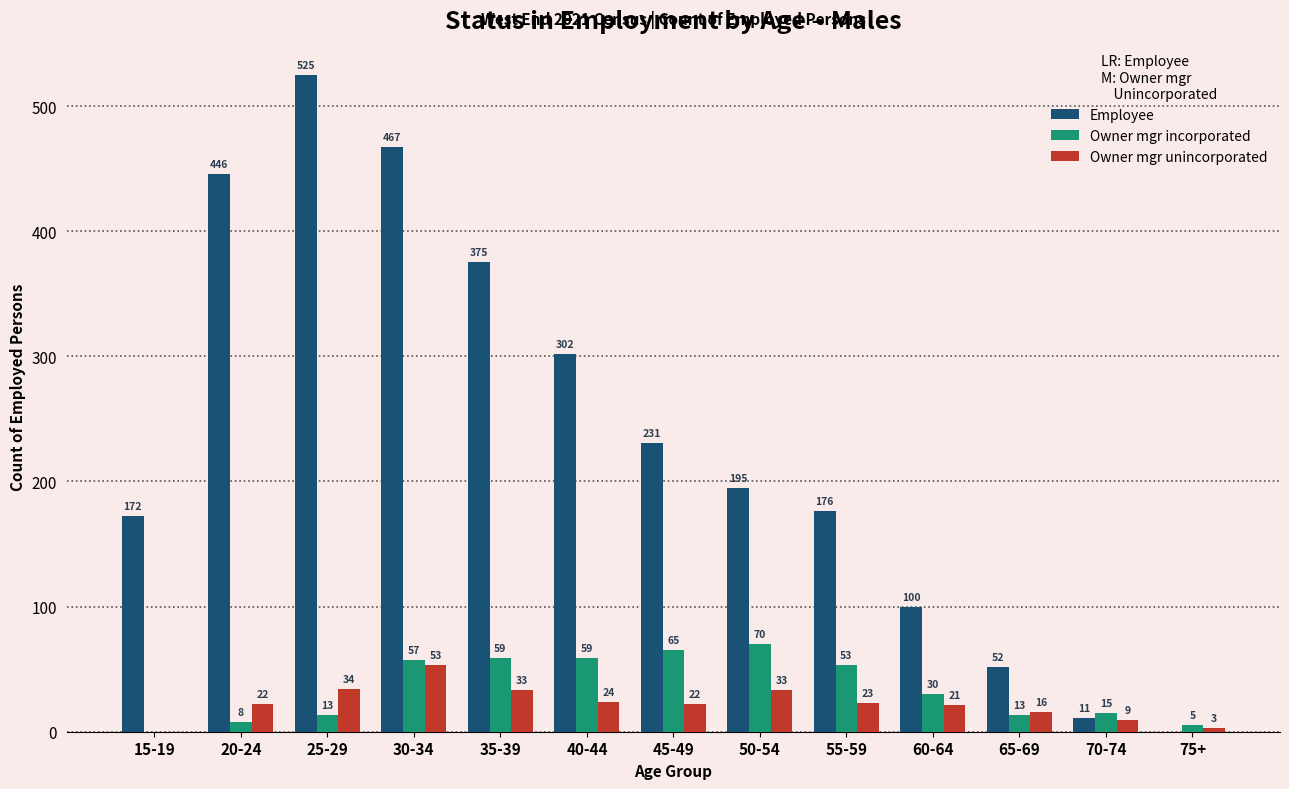

What is the maximum value for Employee?

525